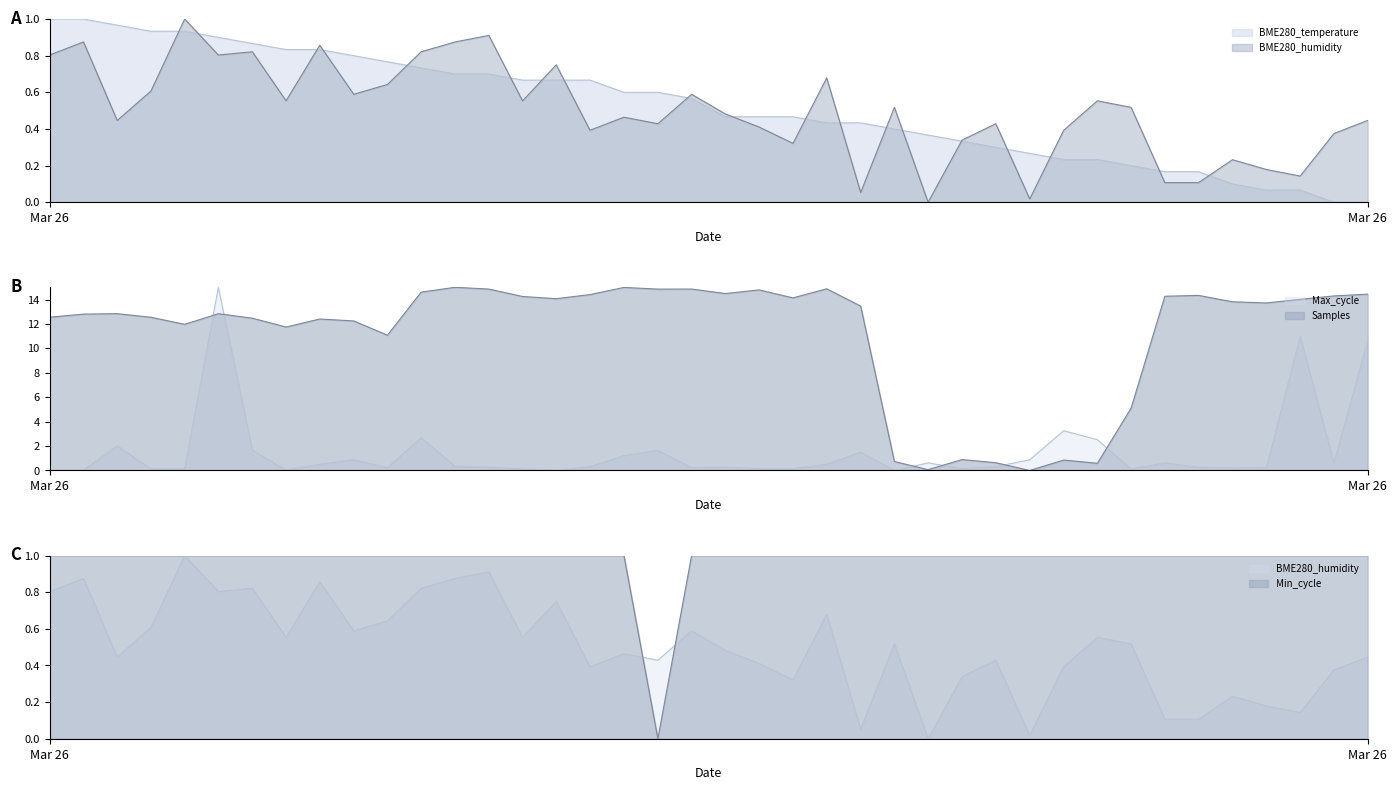

Which series ends up on top after the final intersection of Min_cycle and BME280_temperature?

Min_cycle